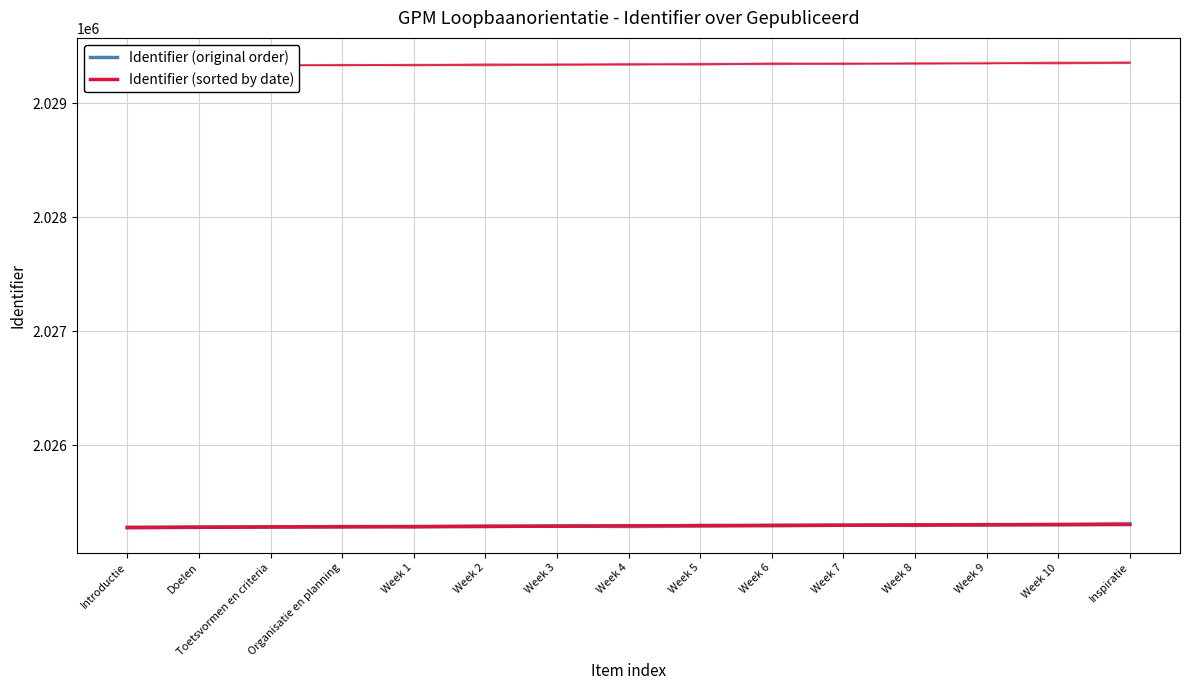

List the series in order of their peak value, highest first.

Identifier (original order), Identifier (sorted by date)